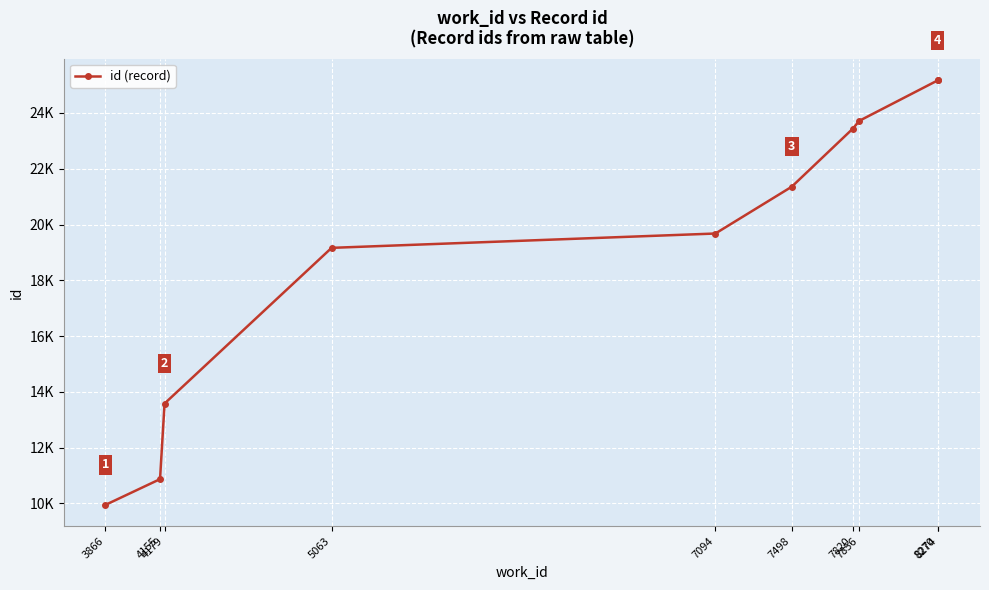

Is this an area chart (filled region under the line)?

No